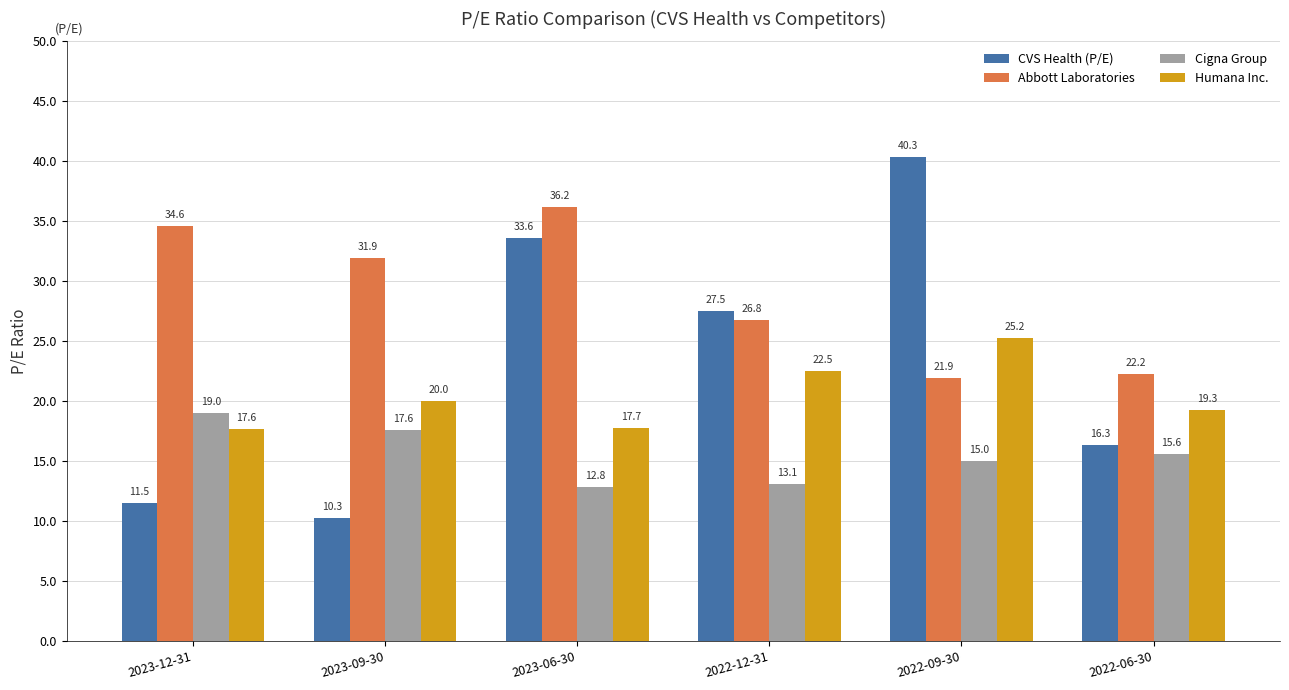

At which category is the sum across all series the highest?

2022-09-30